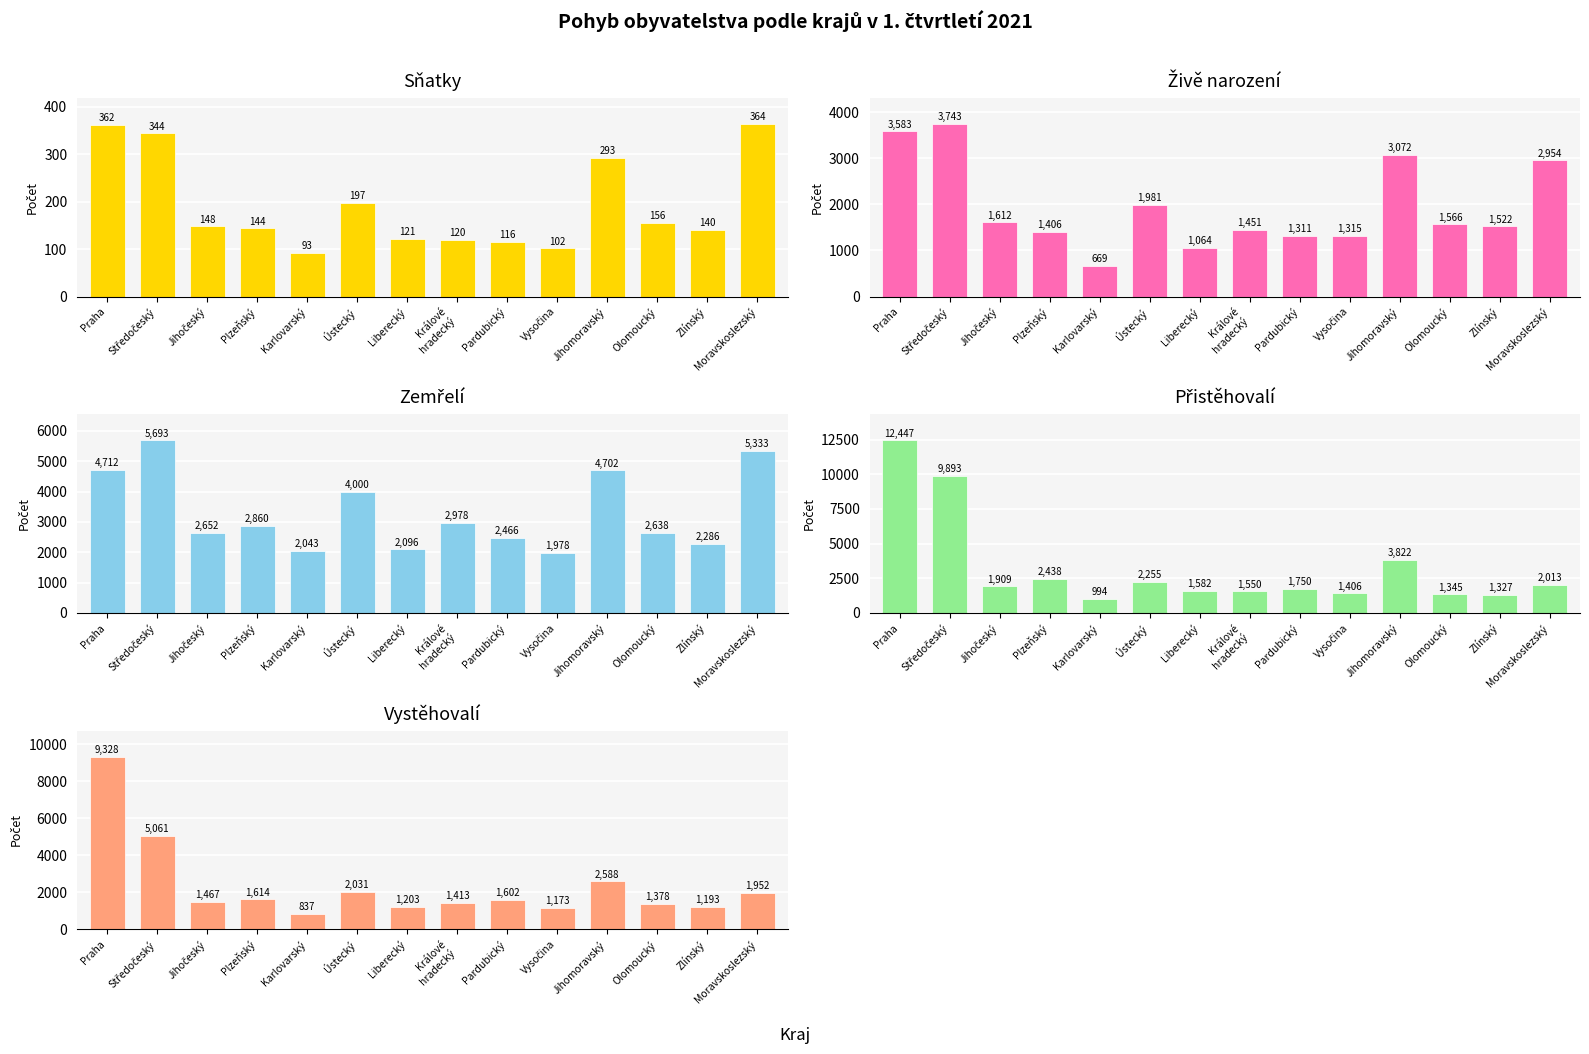

Is the value of Sňatky at Pardubický greater than the value of Zemřelí at Olomoucký?

No